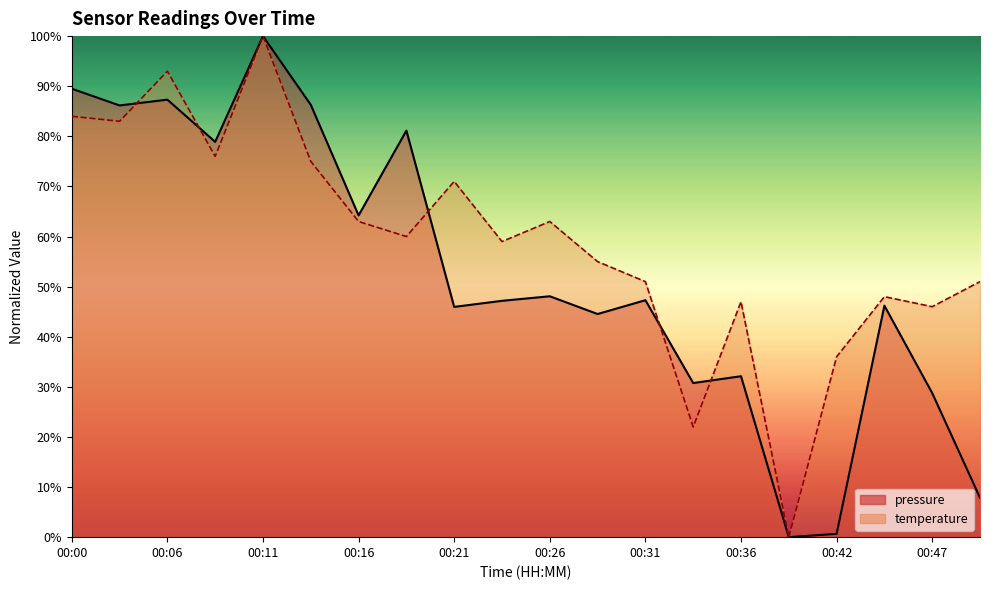

Where is temperature nearest to the value 50?

00:31